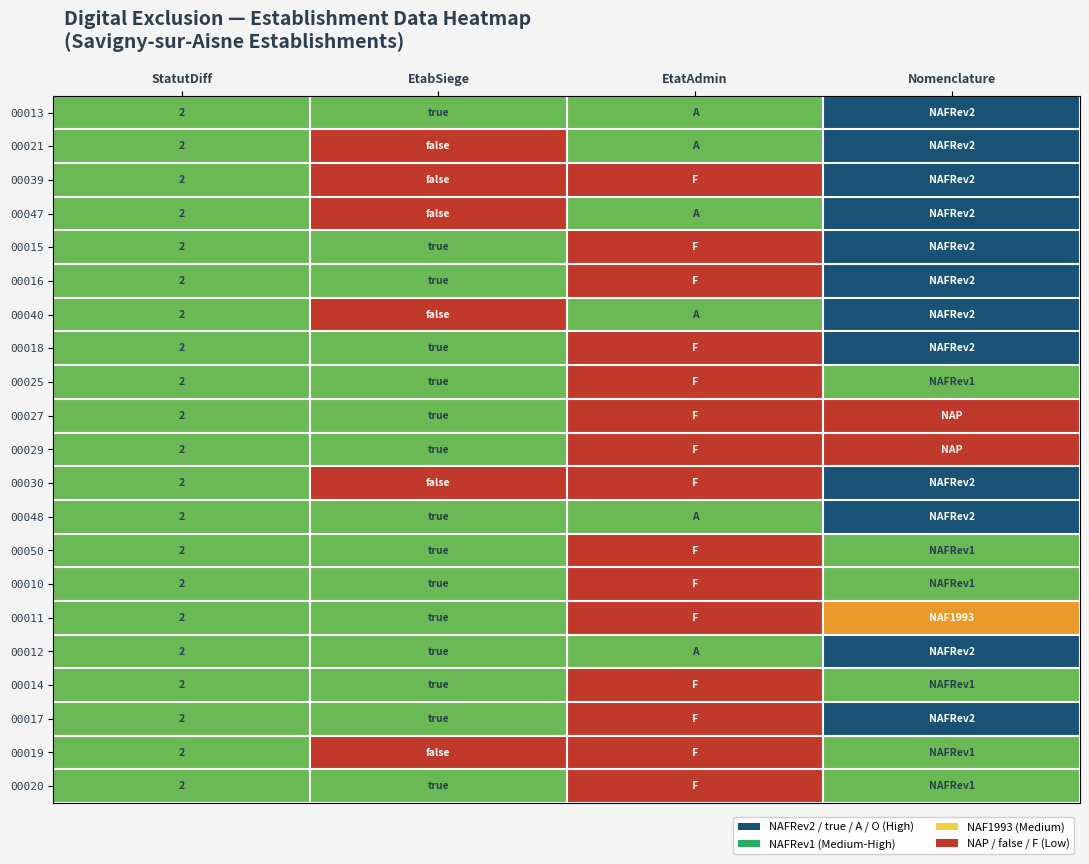

What is the total value across all series at EtabSiege?

30